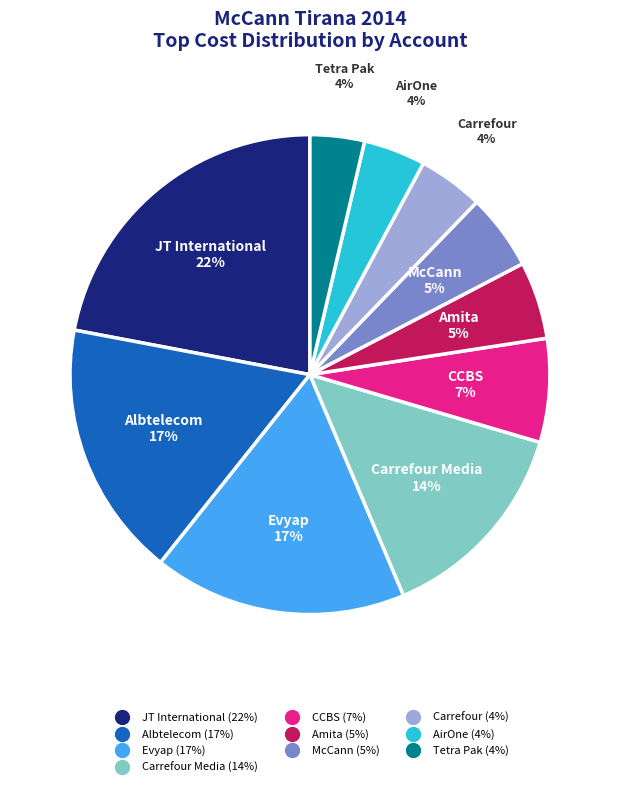

Does any single category account for the majority?

No